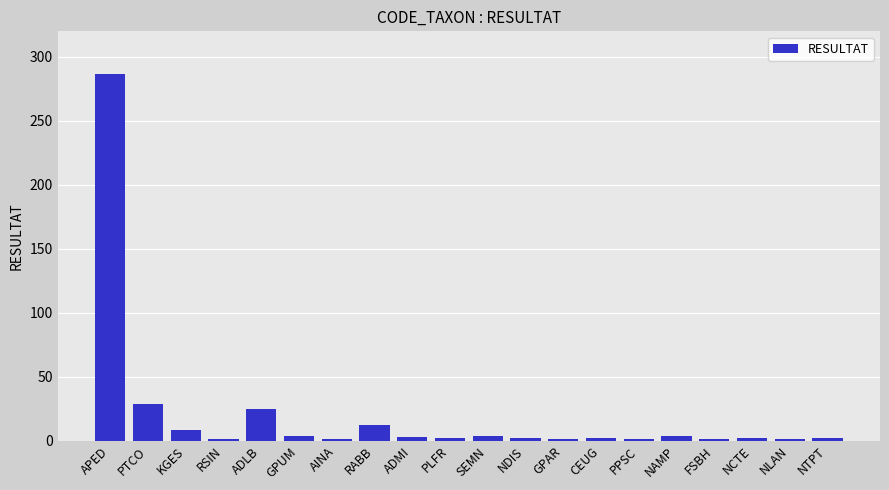

Are the bars horizontal?

No